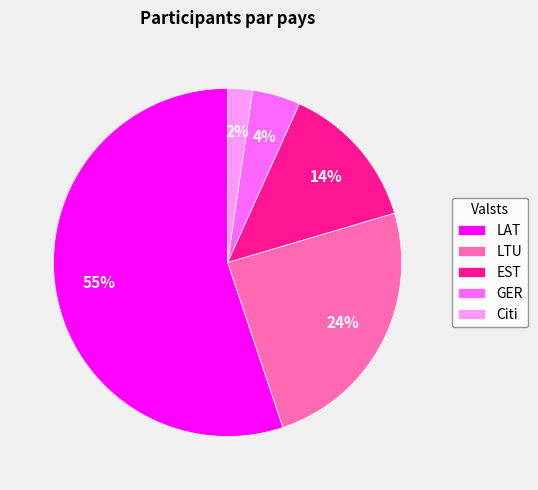

What percentage is the GER slice, to the nearest percent?

4%